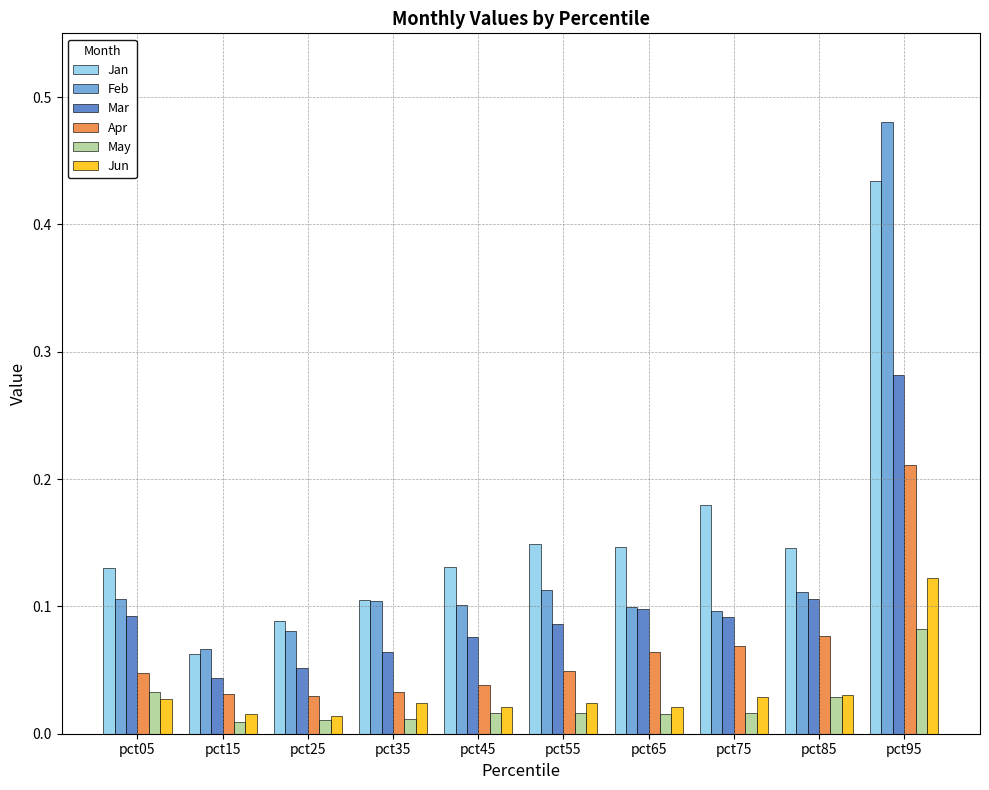

List the series in order of their peak value, highest first.

Feb, Jan, Mar, Apr, Jun, May